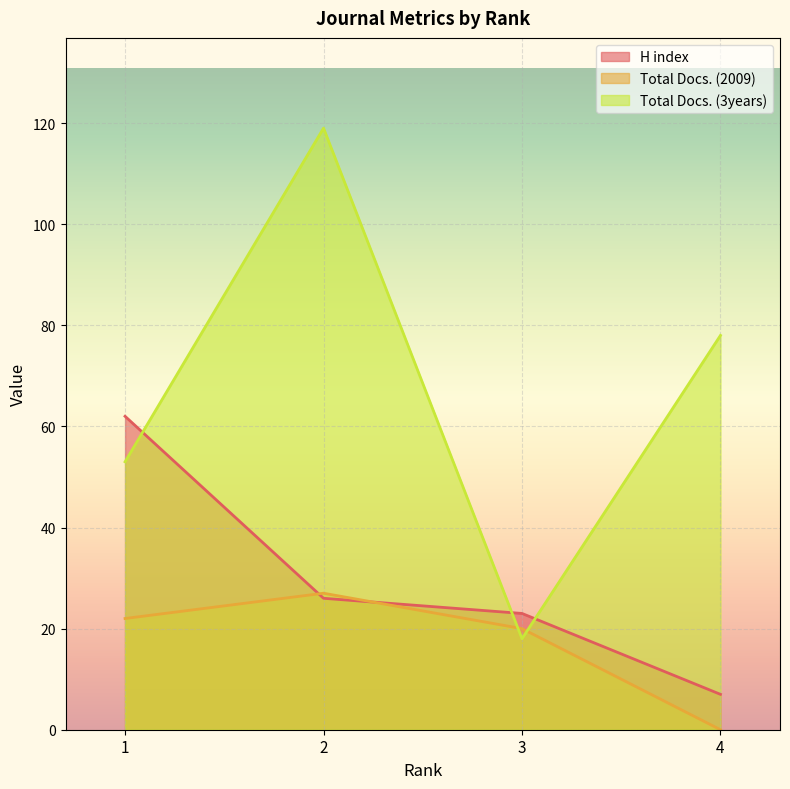

True or false: H index has a value of 29 at 1.

False